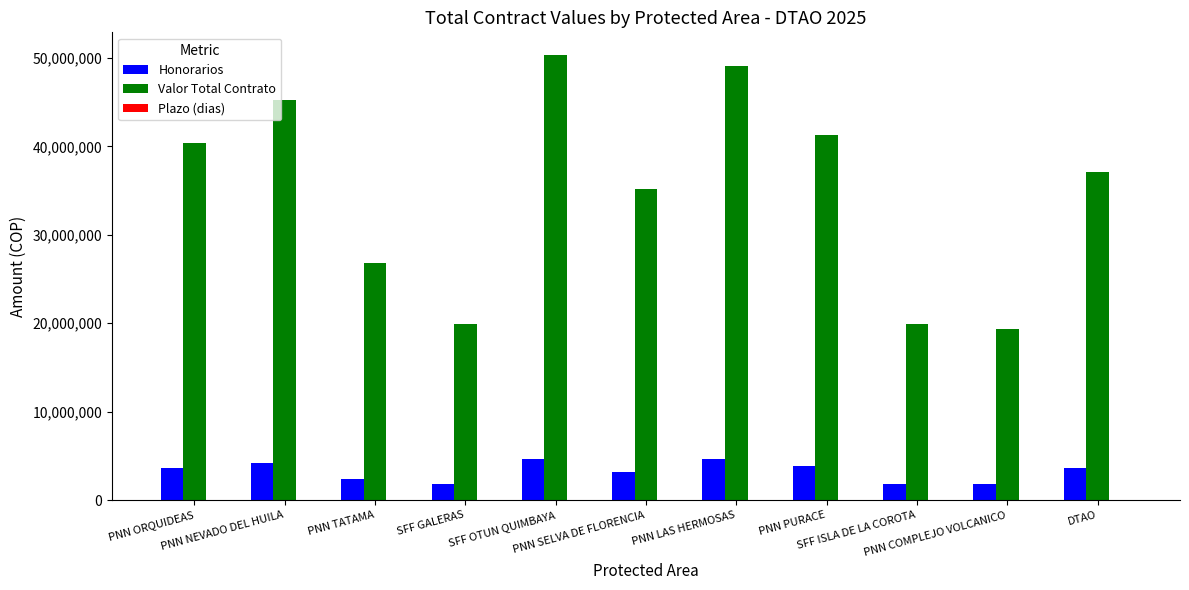

Which series changed the most between SFF GALERAS and PNN SELVA DE FLORENCIA?

Valor Total Contrato